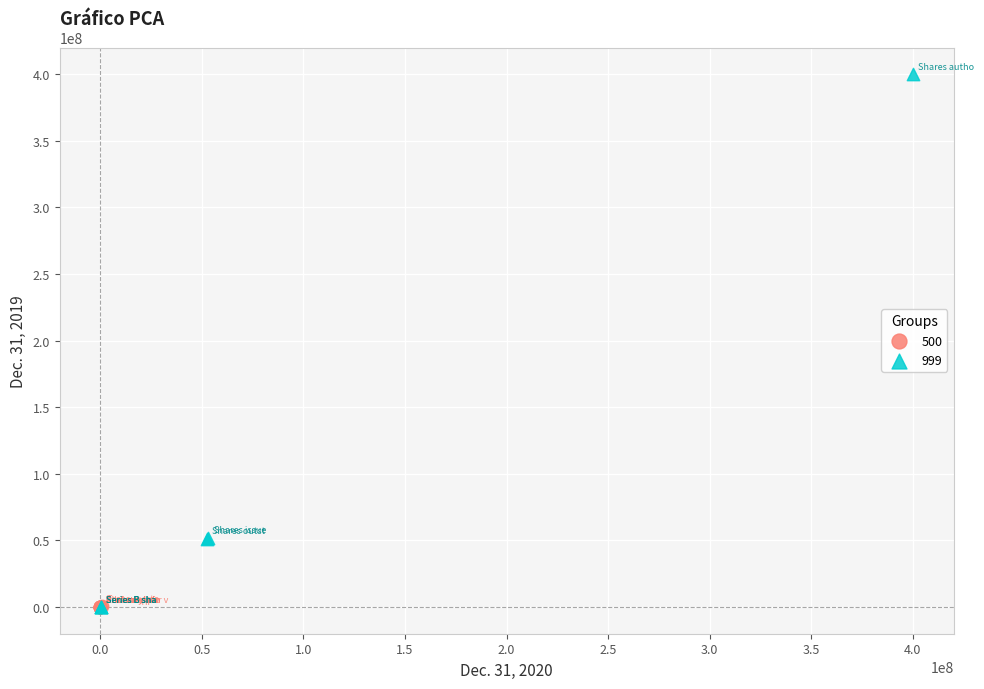

Which series reaches the maximum Y coordinate?

999